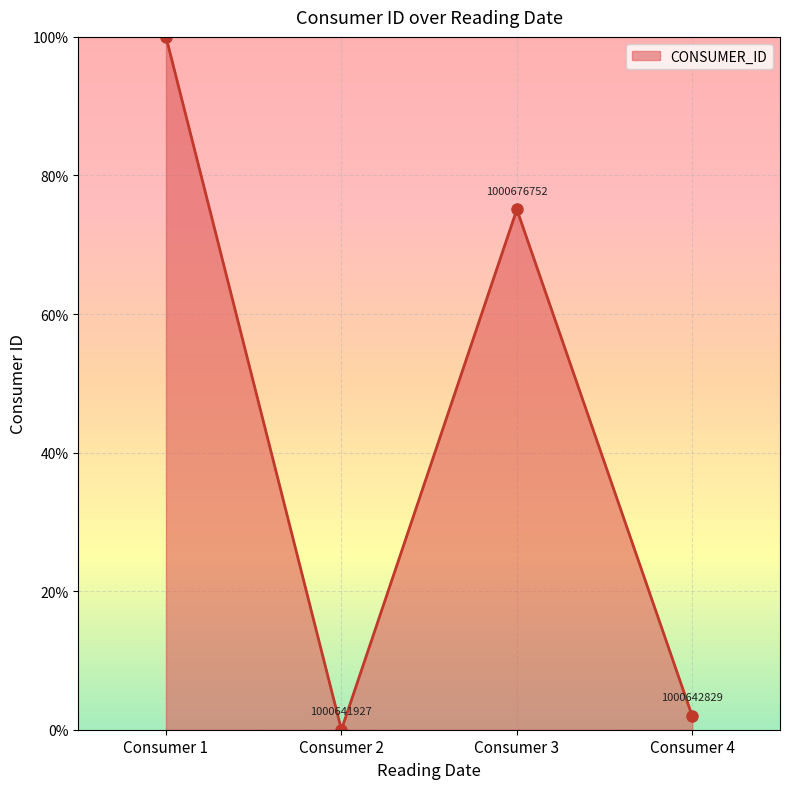

Is it true that the value at Consumer 1 is 100.0?

True